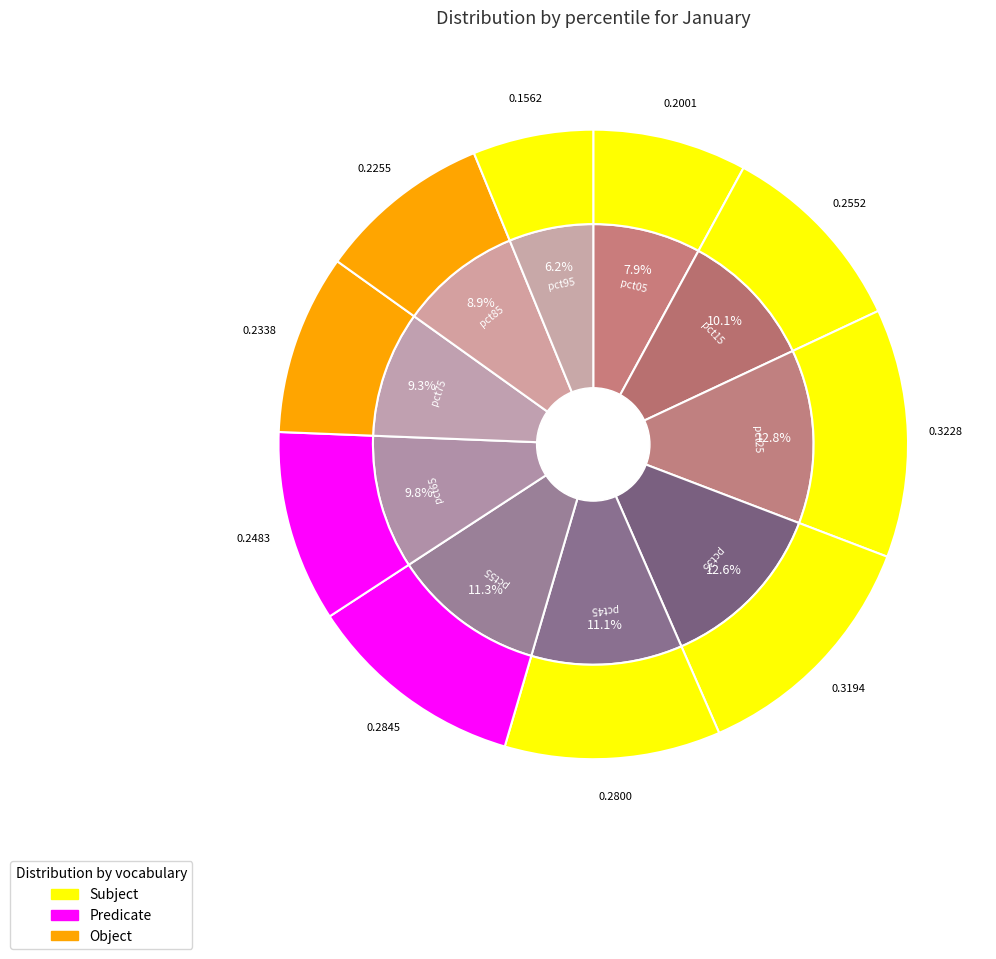

Between pct45 and pct15, which is larger?

pct45